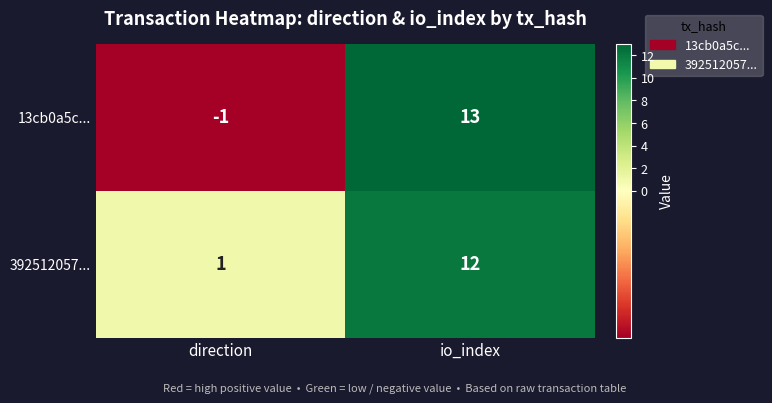

What is the maximum value for 392512057...?

12